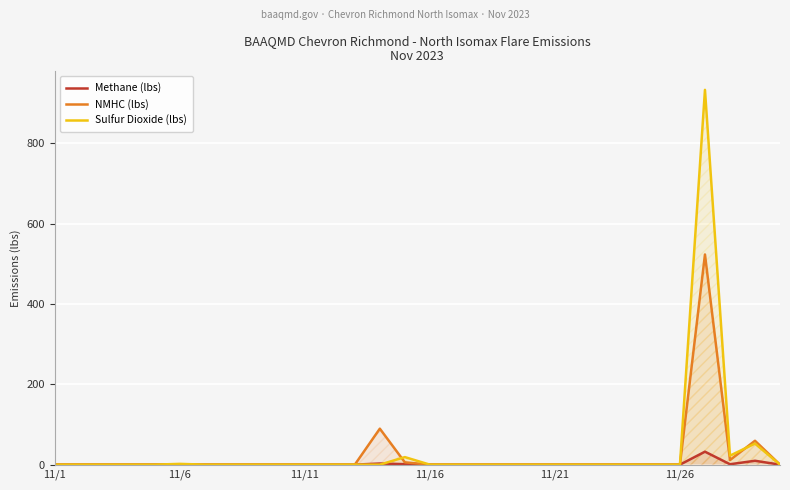

True or false: Sulfur Dioxide (lbs) has more than 0 points higher than both neighbors.

True